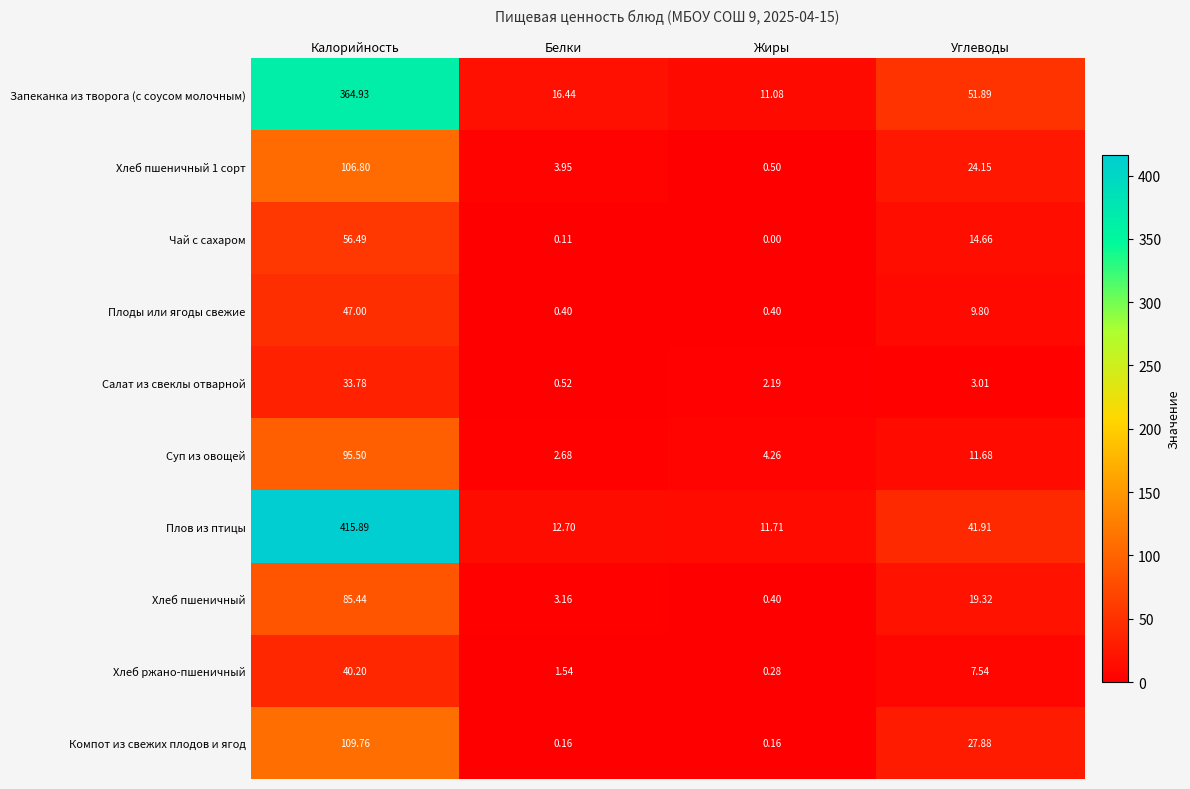

Rank the categories by Салат из свеклы отварной value from highest to lowest.

Калорийность, Углеводы, Жиры, Белки